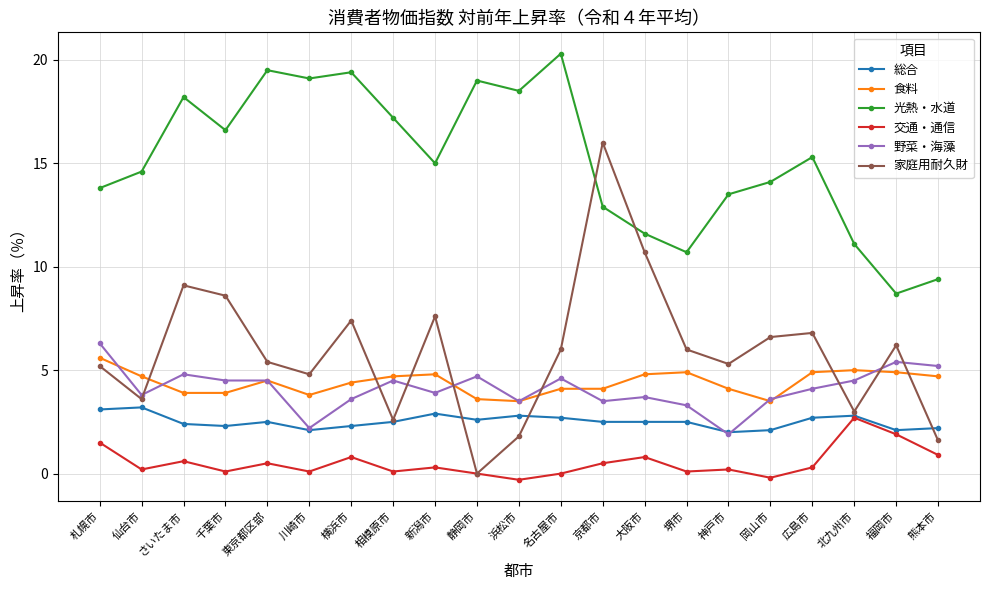

What is the sum of all 交通・通信 values?

11.1